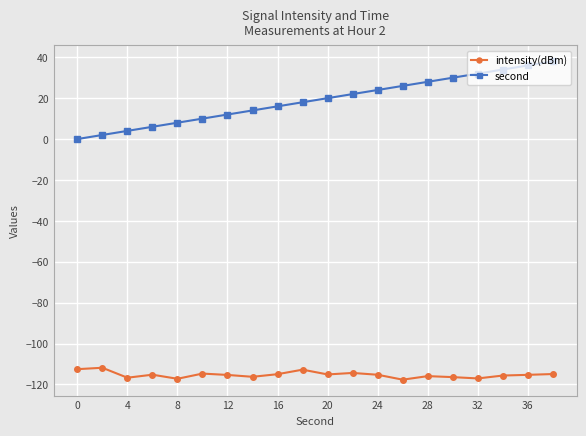

What is the difference between the maximum and second lowest values in the second series?

36.0